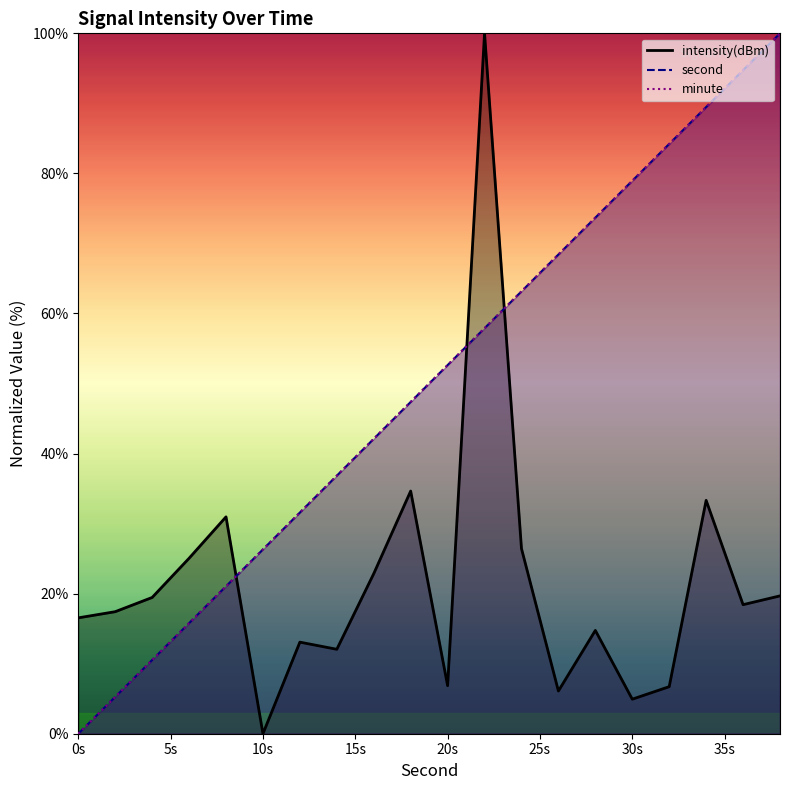

What is the maximum value shown in the chart?

100.0